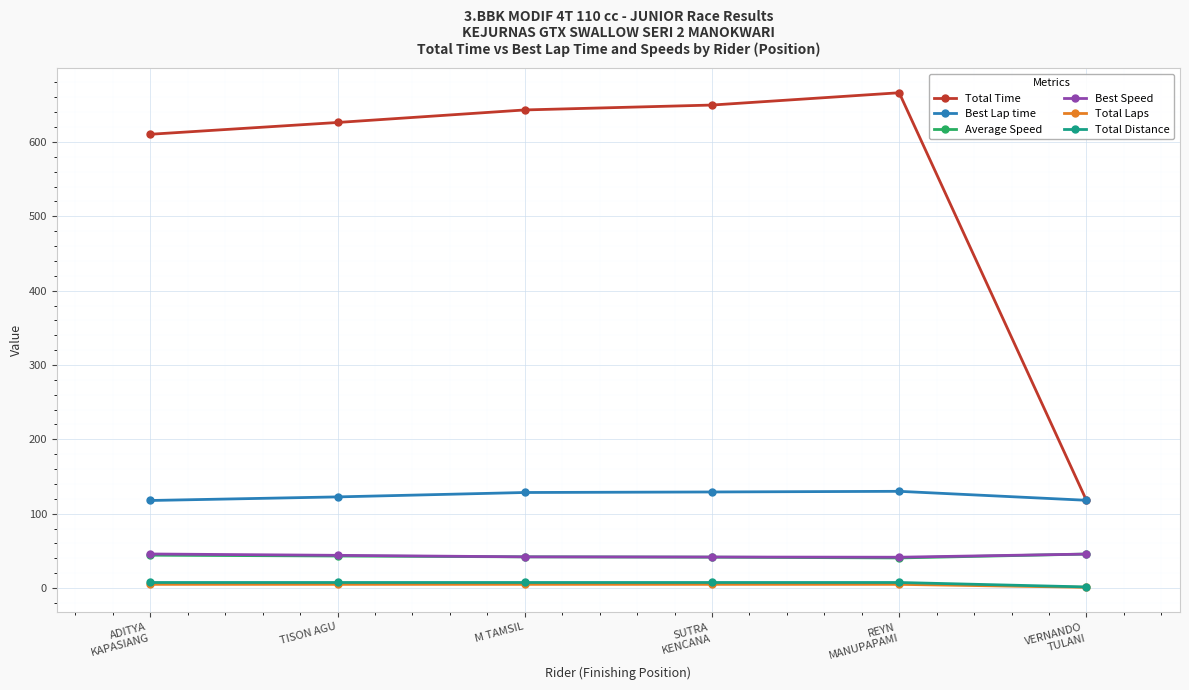

Between TISON AGU and M TAMSIL, which series saw the biggest shift?

Total Time